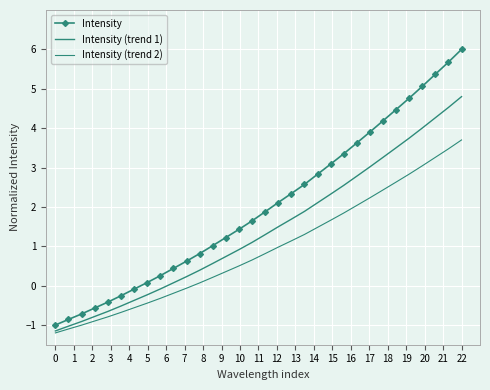

Is this an area chart (filled region under the line)?

No